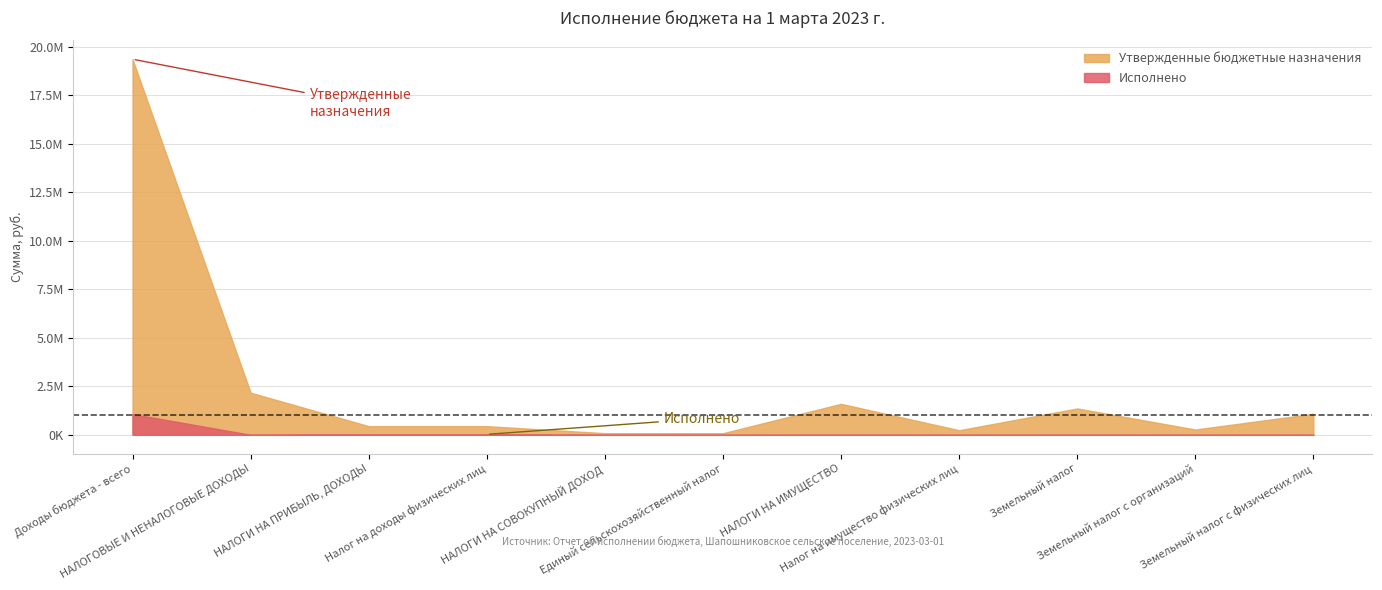

At which label does Утвержденные бюджетные назначения reach its minimum?

НАЛОГИ НА СОВОКУПНЫЙ ДОХОД